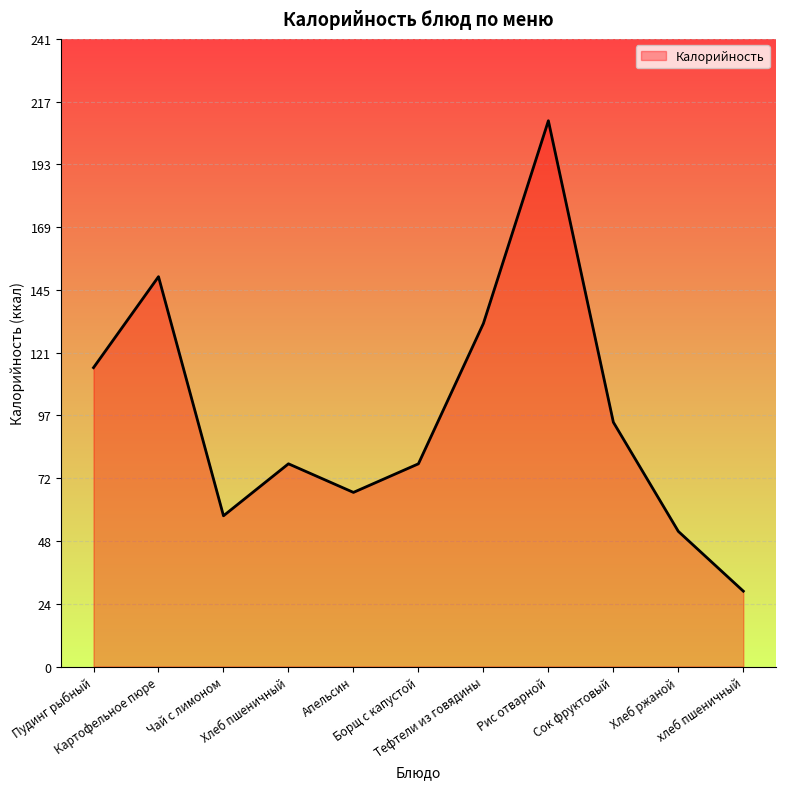

Reading right to left, extract all data points from this chart.

29	52	94	210	132	78	67	78	58	150	115